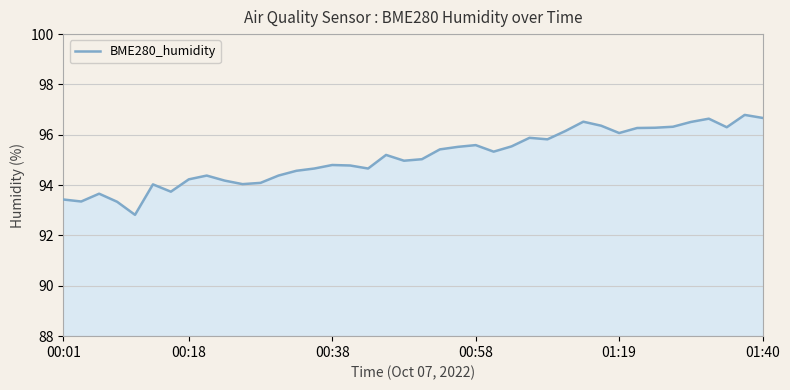

What is the greatest value displayed?

96.8